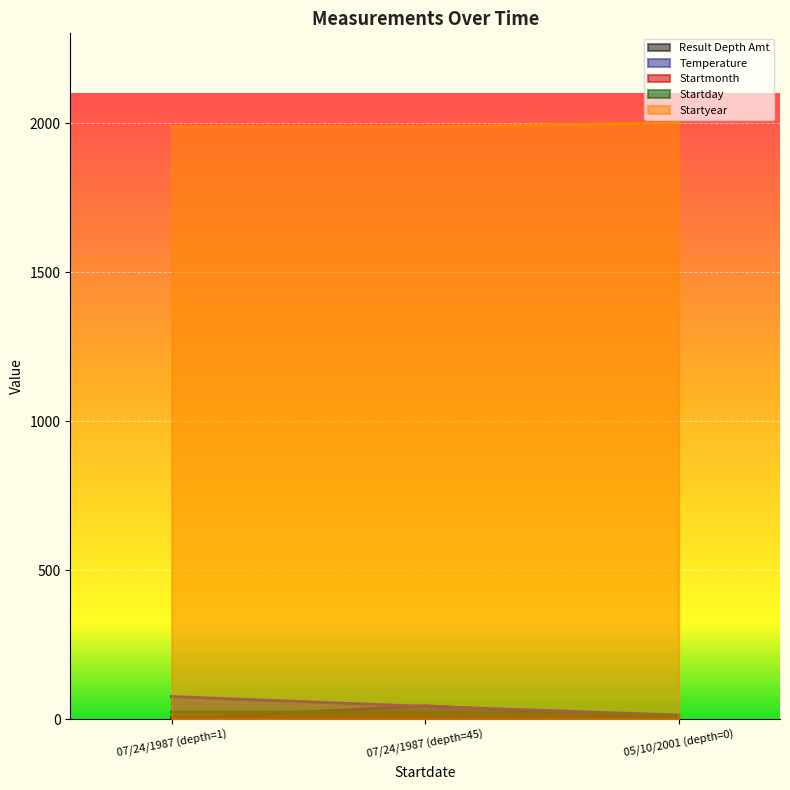

What are all the series names shown in the legend?

Result Depth Amt, Temperature, Startmonth, Startday, Startyear